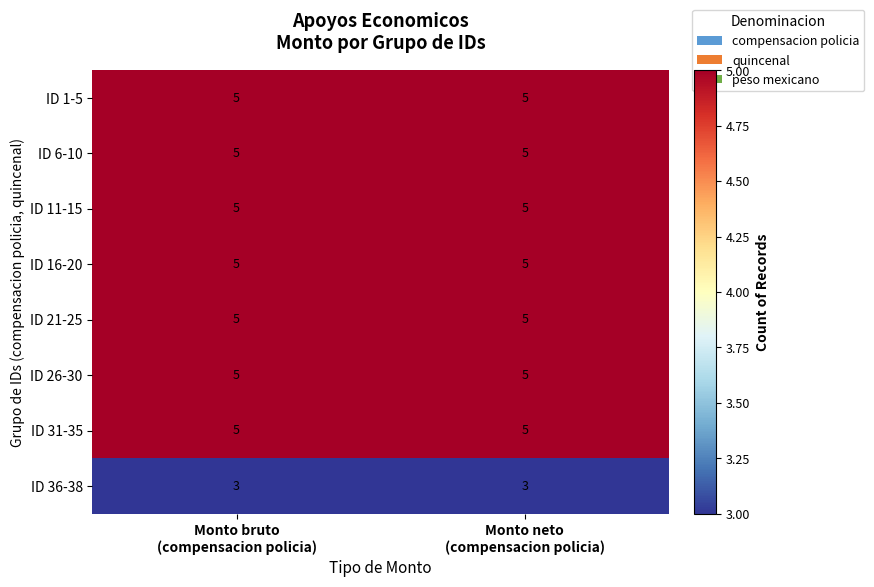

What is the smallest value displayed?

3